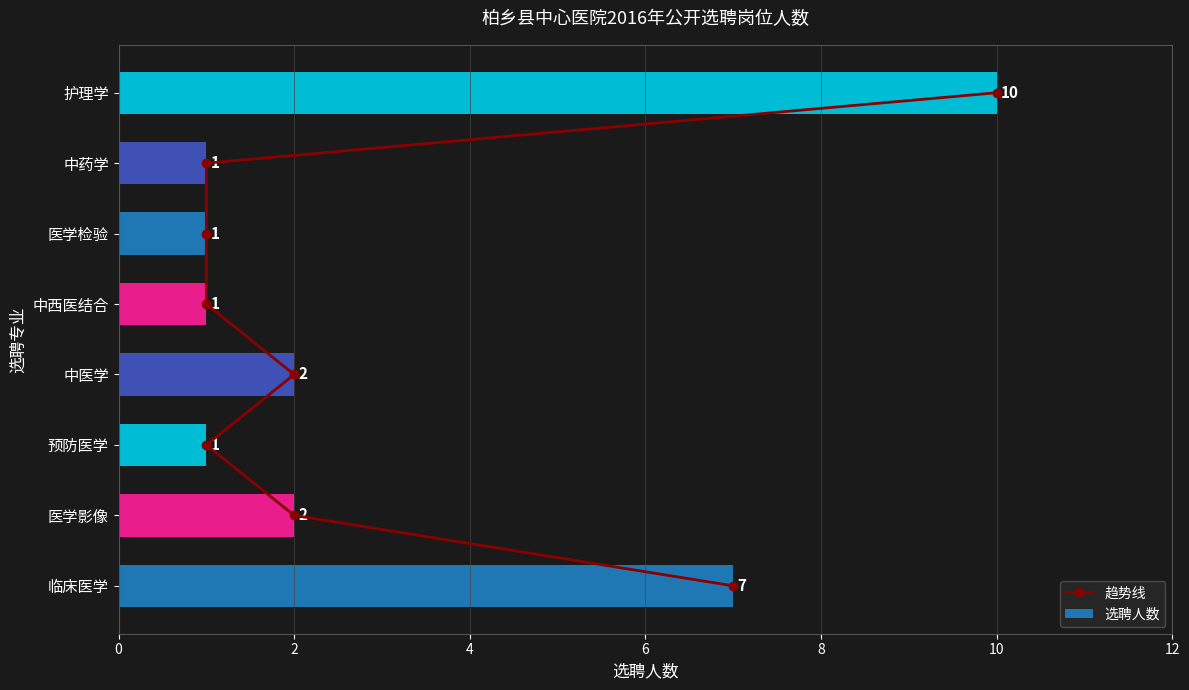

At which label is 选聘人数 closest to 5?

临床医学